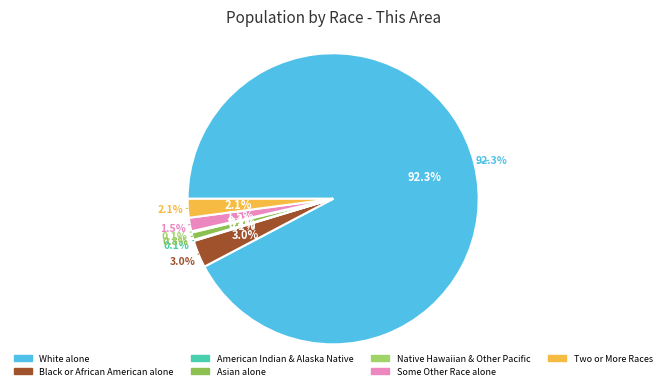

Which slice is the largest?

White alone